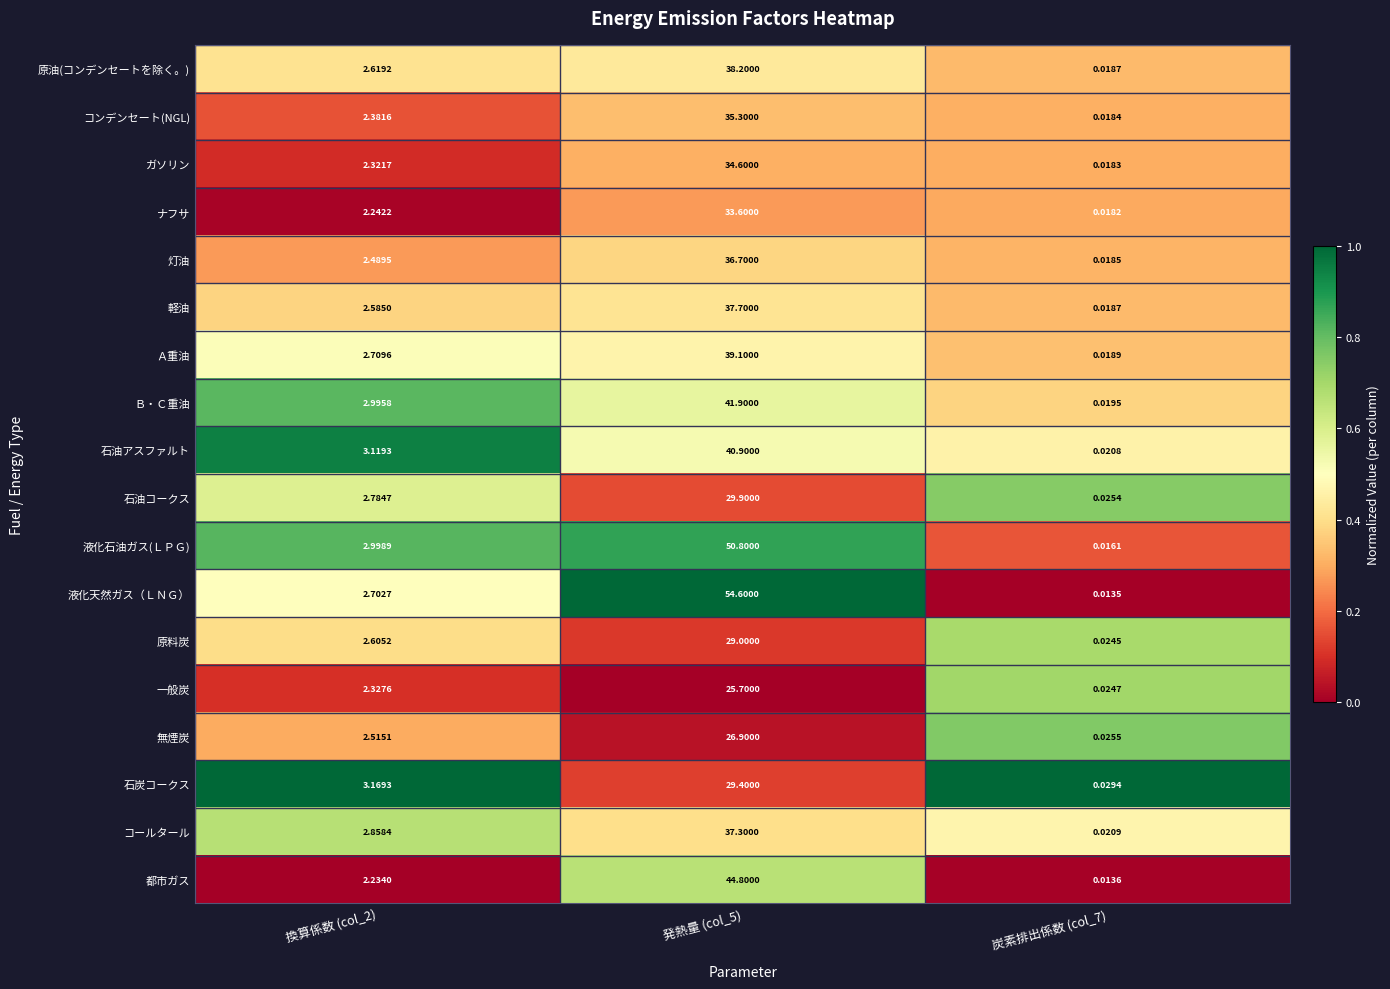

Which series changed the most between 換算係数 (col_2) and 発熱量 (col_5)?

液化天然ガス（ＬＮＧ）